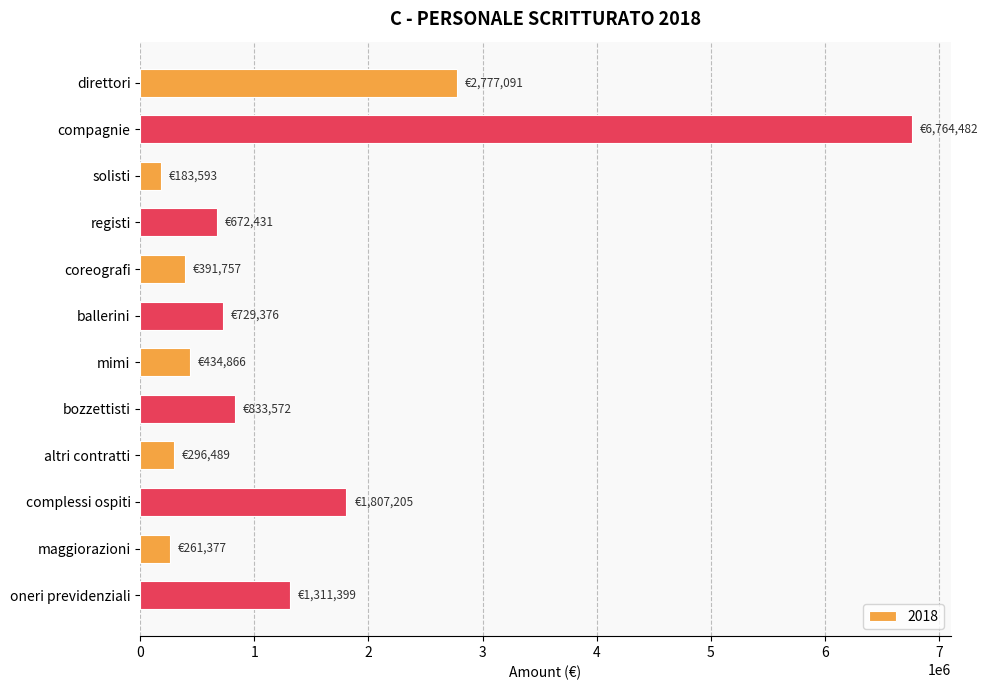

What is the label of the 7th bar from the bottom?

ballerini